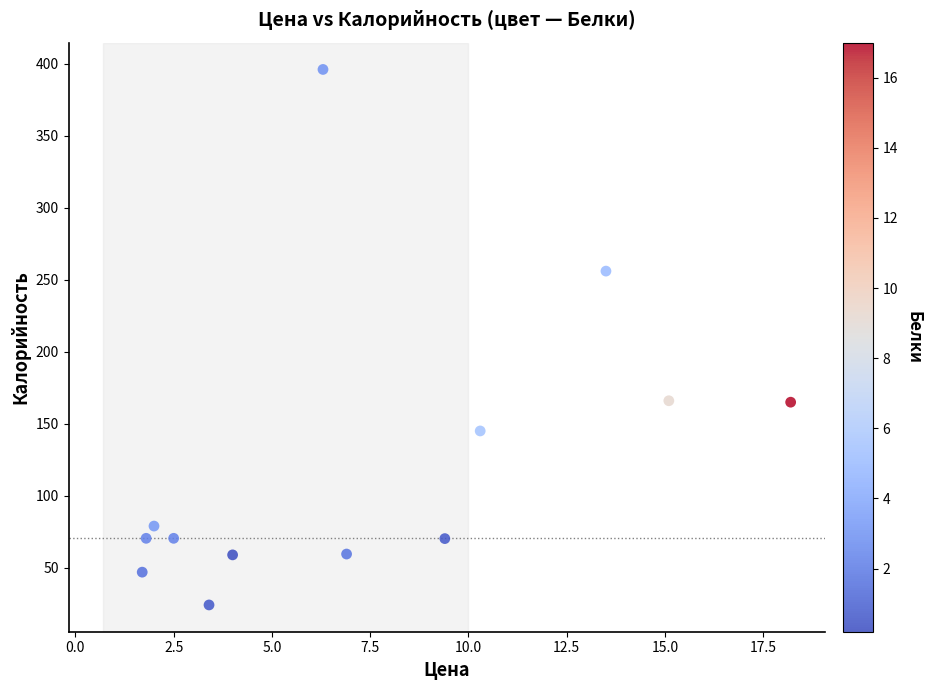

What is the range of X values (max minus min)?

16.5